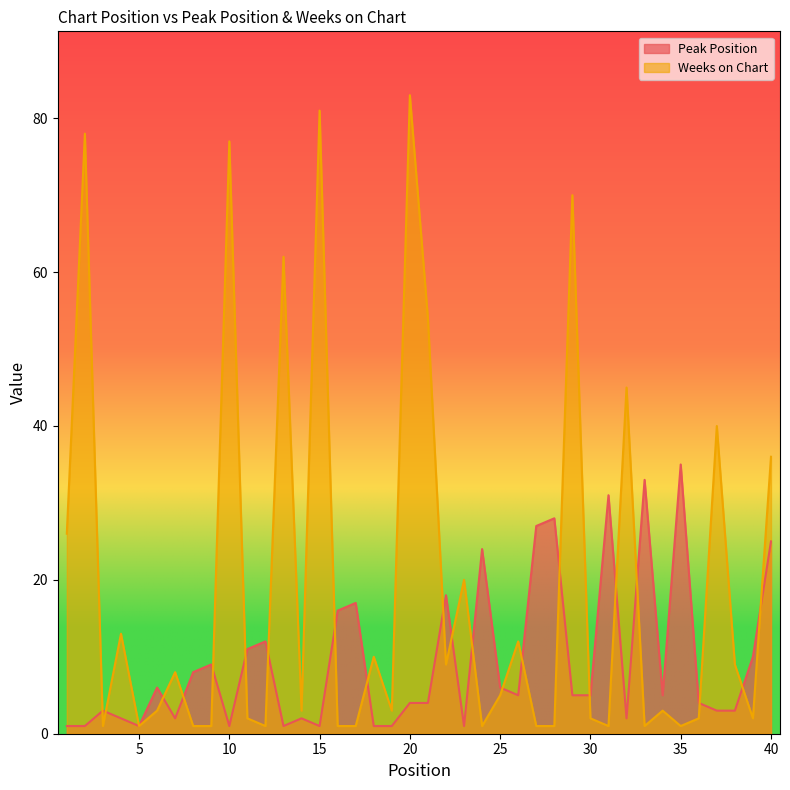

Which category has the lowest value in the Weeks on Chart series?

3